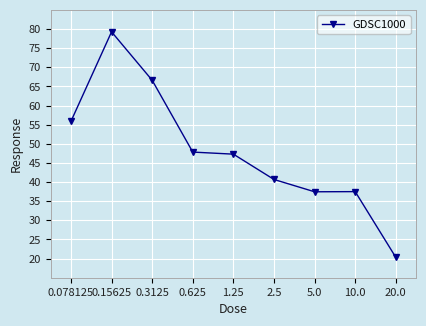

How many values are below 47?

4